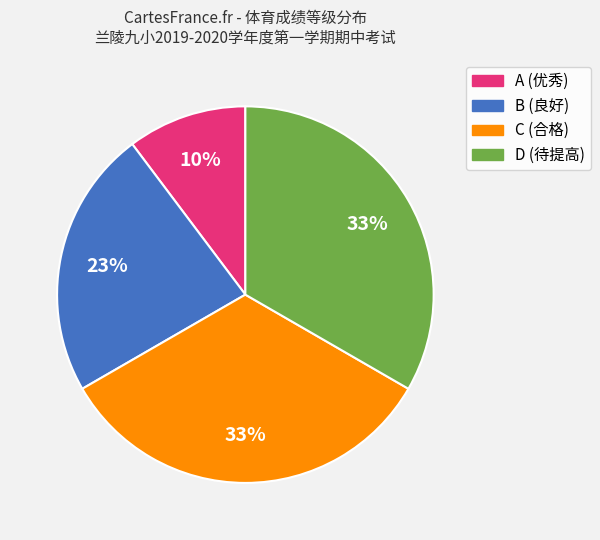

To the nearest percent, what is the difference between the B and D slice percentages?

10%